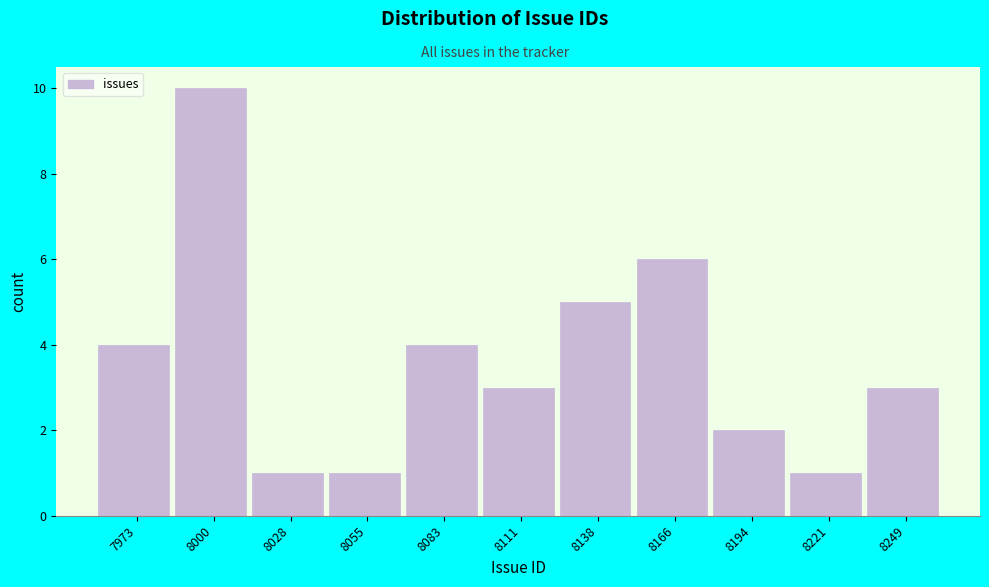

Reading left to right, extract all data points from this chart.

4	10	1	1	4	3	5	6	2	1	3